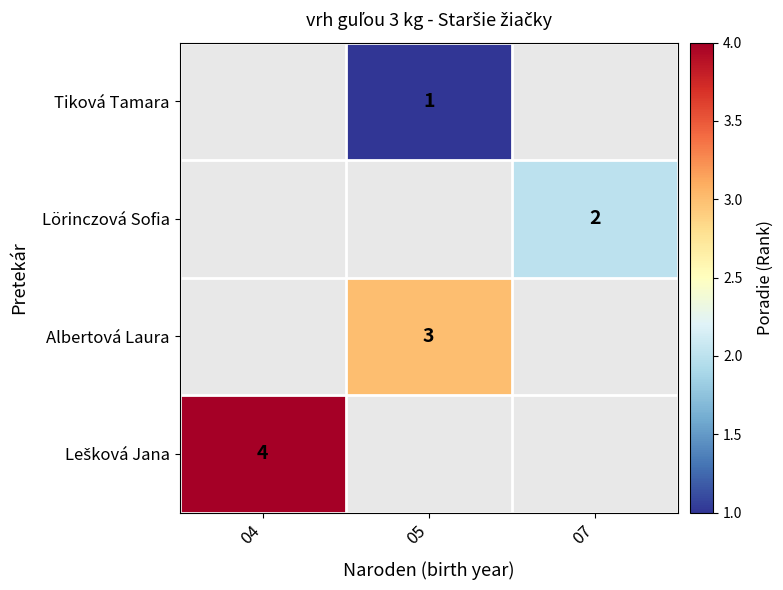

Is it true that Tiková Tamara equals 0 at 05?

False